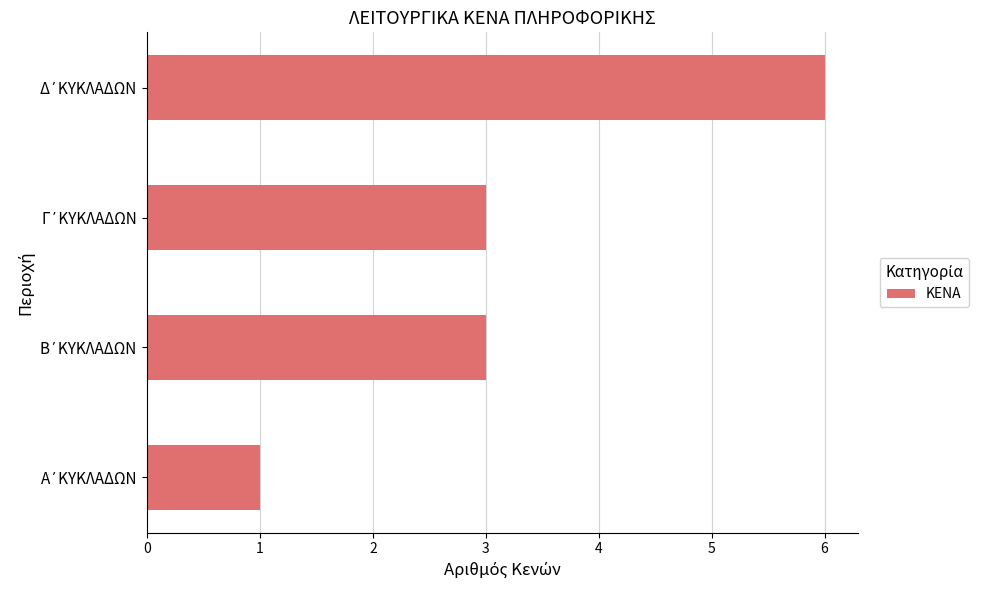

What is the maximum value shown in the chart?

6